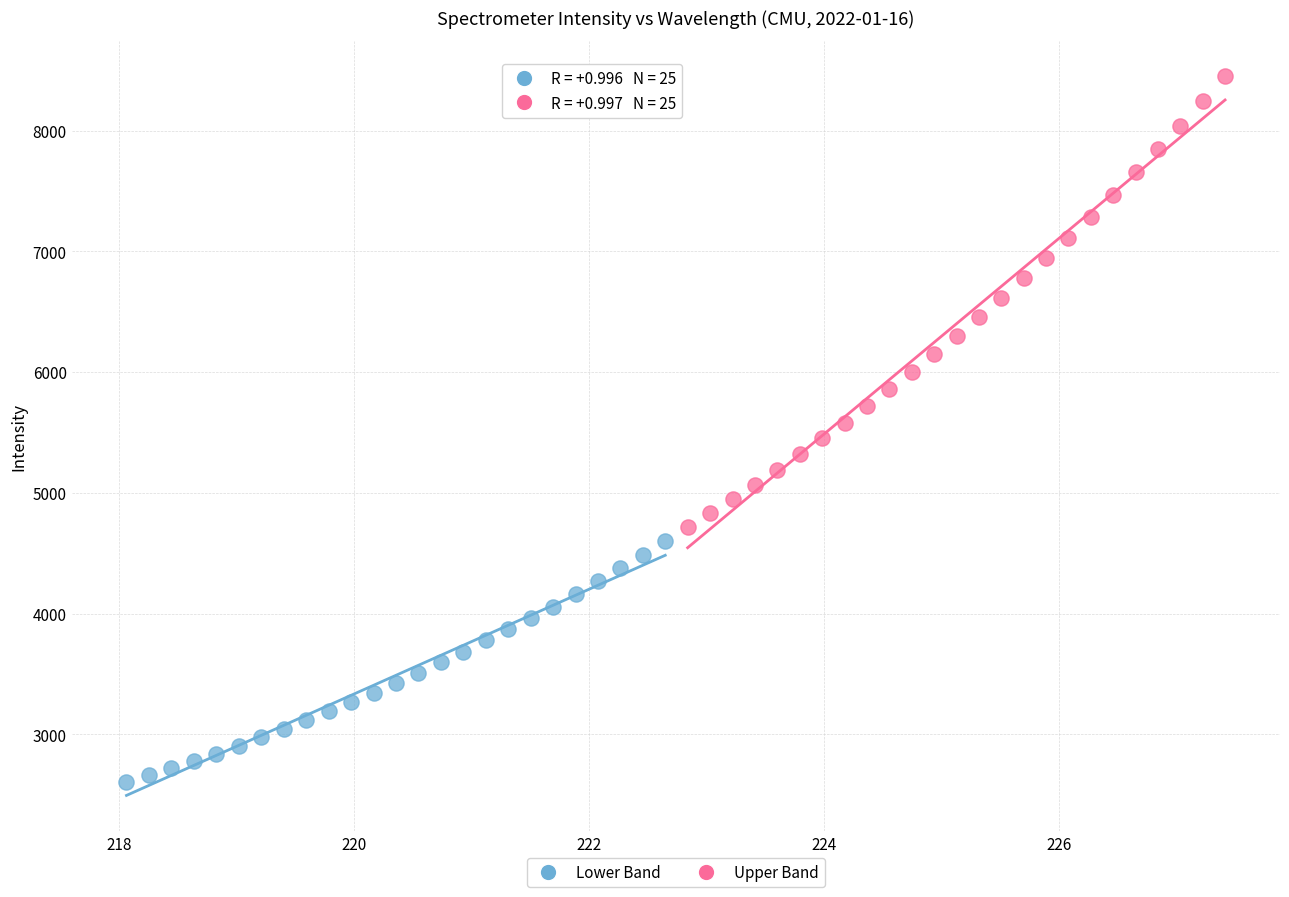

Which series has the widest spread of Y values?

Upper Band